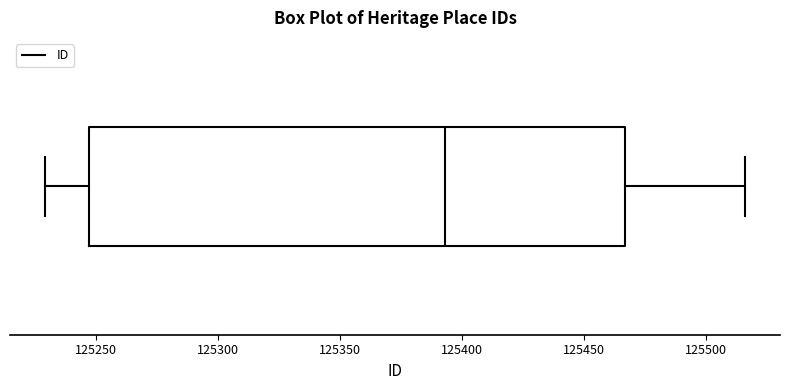

Transcribe this box plot: give where the median line is, the range the box spans, and where the two whiskers end, as read against the x-axis. The values are not printed on the chart, so give them approximately, as read against the axis.

median 125395, box 125245 to 125465, whiskers 125230 to 125515